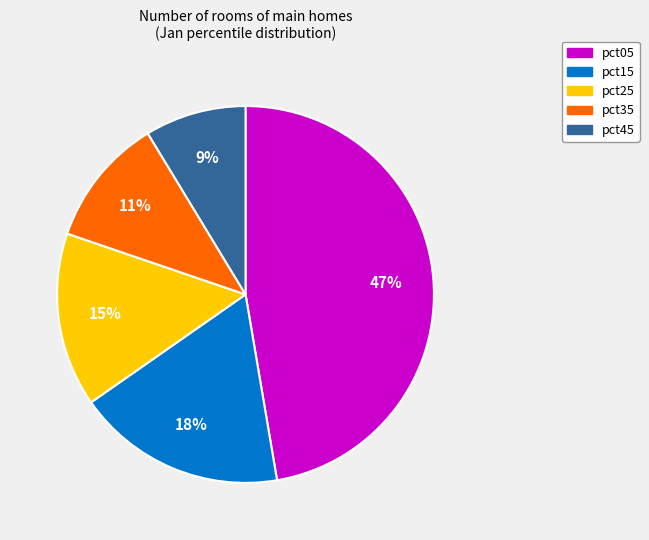

Does any single category account for the majority?

No